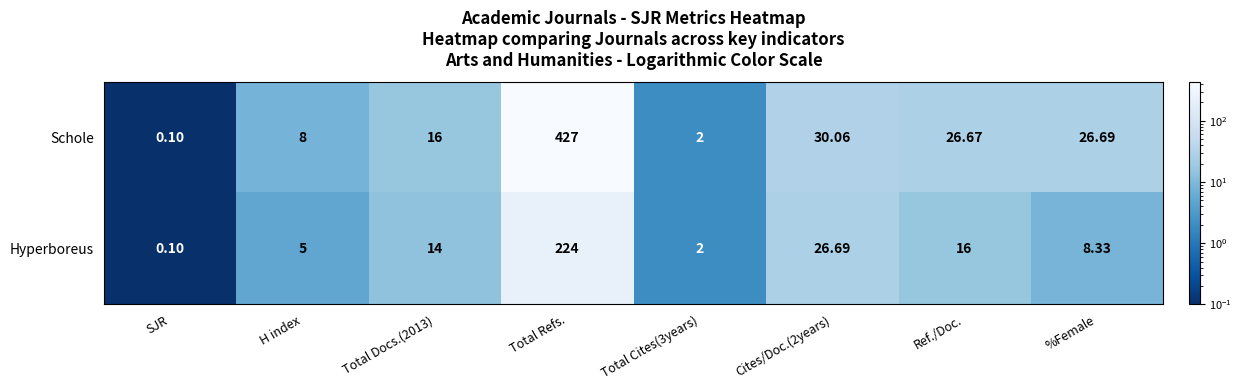

How many data points does each series have?

8